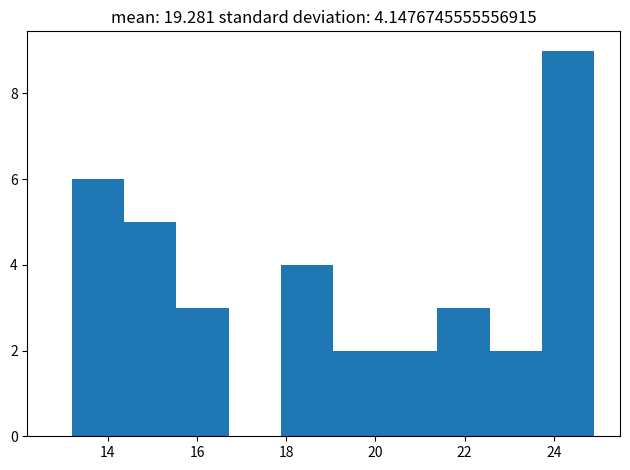

Over which range of the x-axis is the bar tallest?

23.8 to 25.0